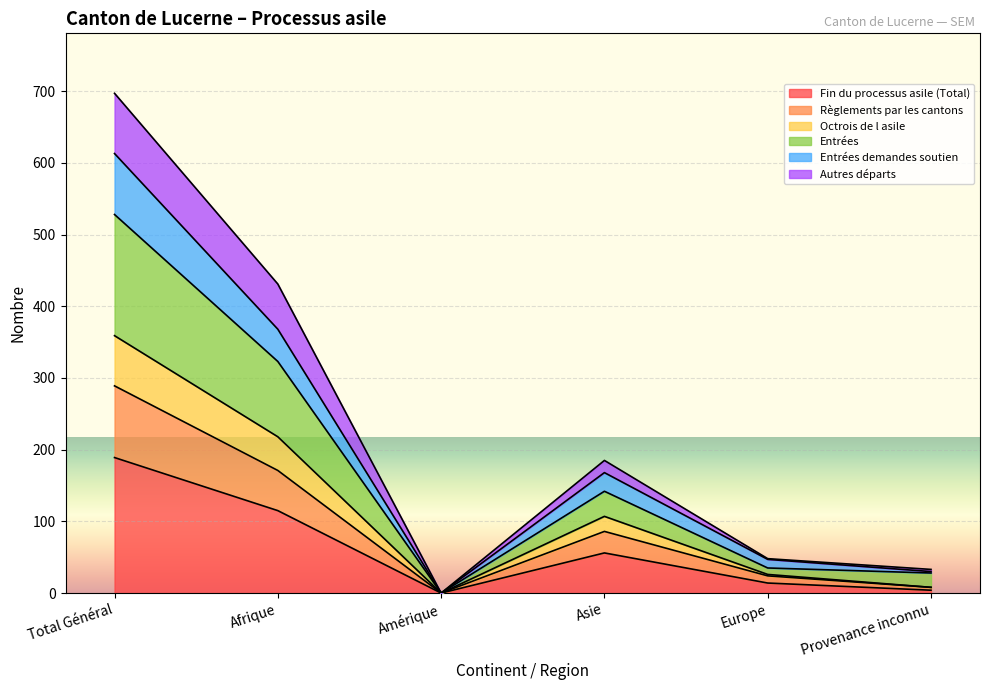

What is the sum of the Fin du processus asile (Total) values at Europe and Total Général?

203